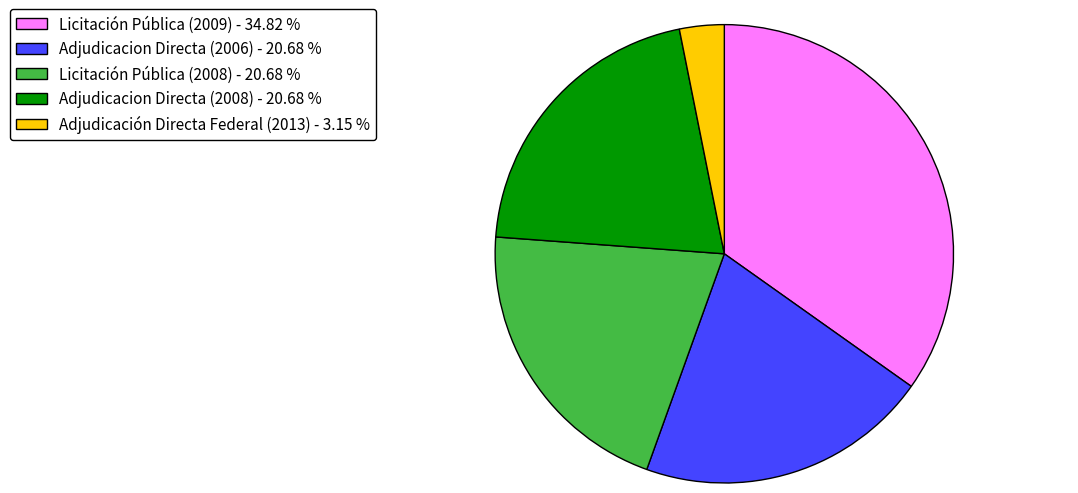

Approximately how many times larger is the value at Adjudicacion Directa (2008) - 20.68 % compared to Licitación Pública (2009) - 34.82 %?

0.6